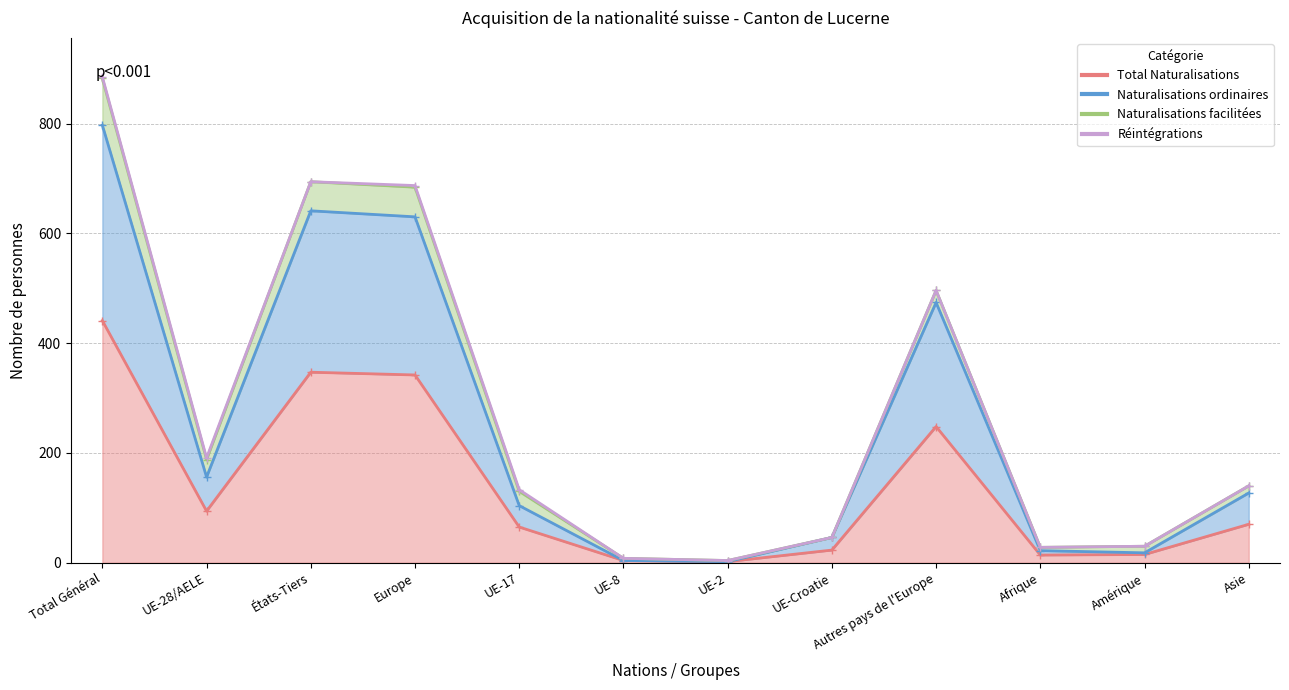

What is the difference between the maximum and minimum values in the Total Naturalisations series?

439